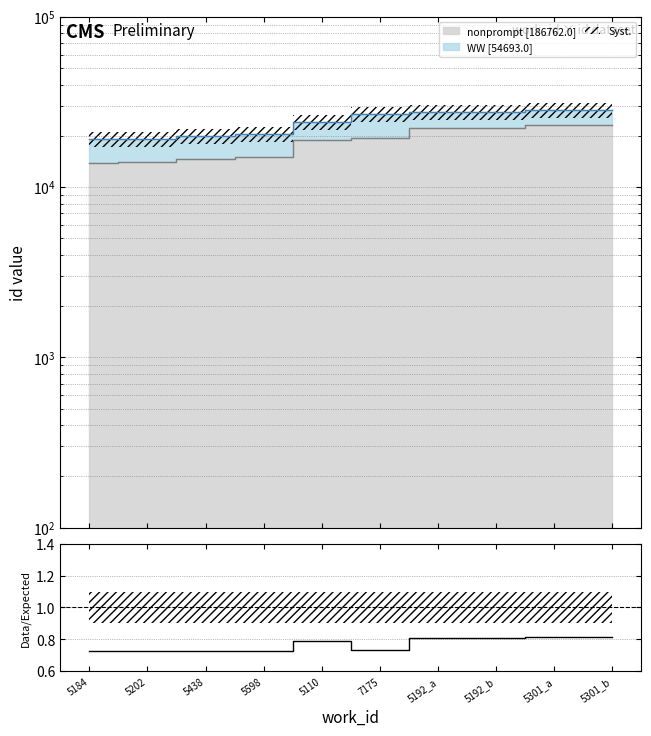

What is the difference between the maximum and second lowest values?

0.1